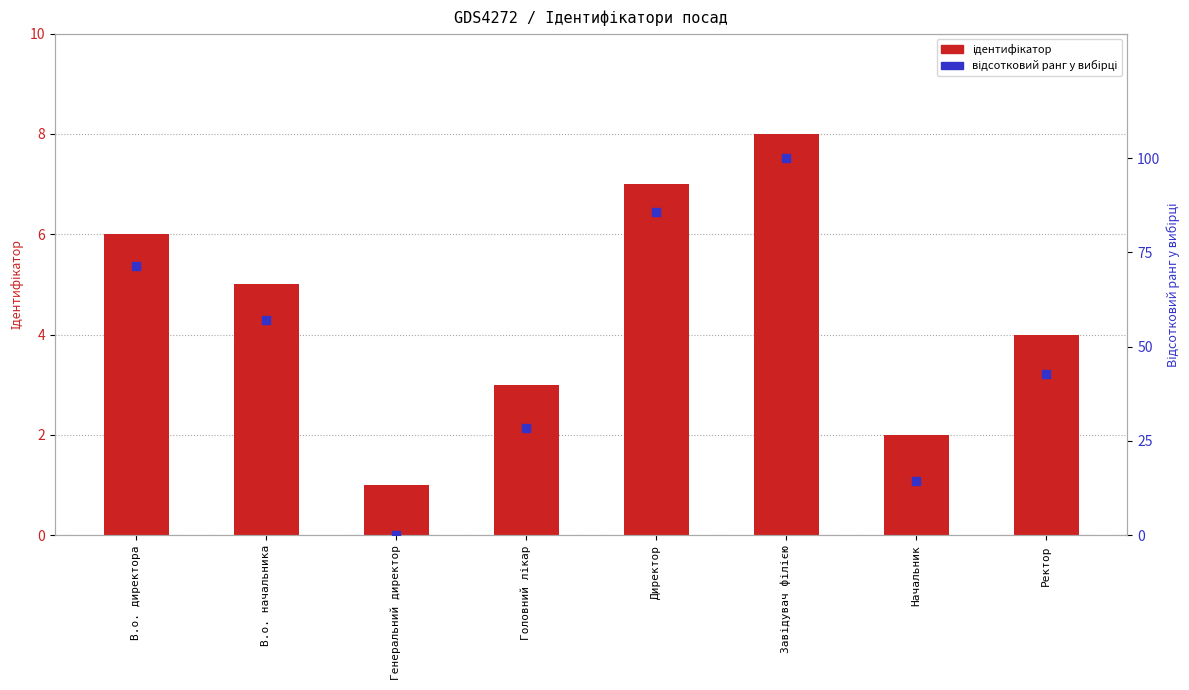

What is the total value across all series at В.о. директора?

77.4